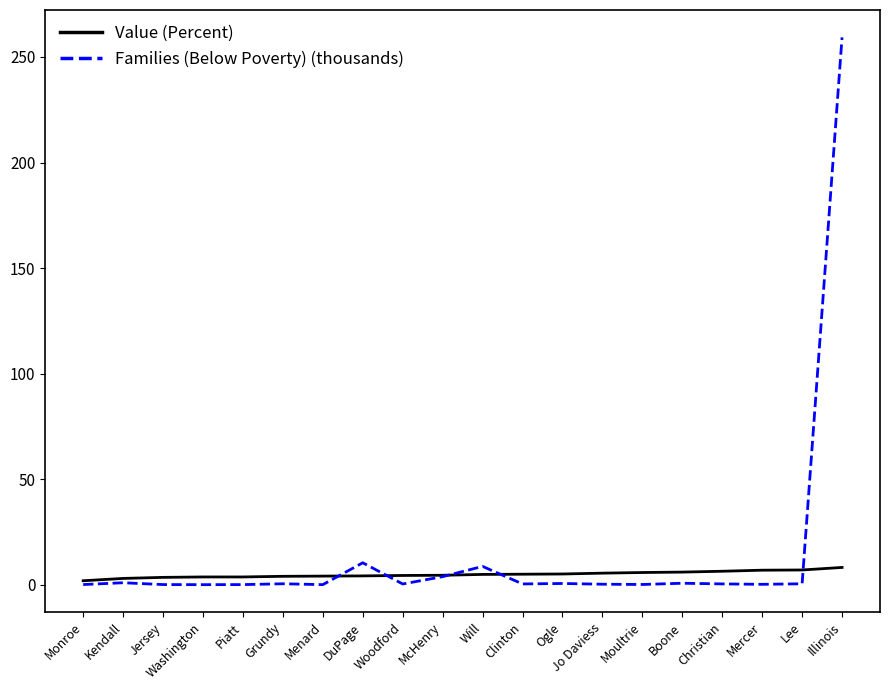

What is the total value across all series at Illinois?

267.6